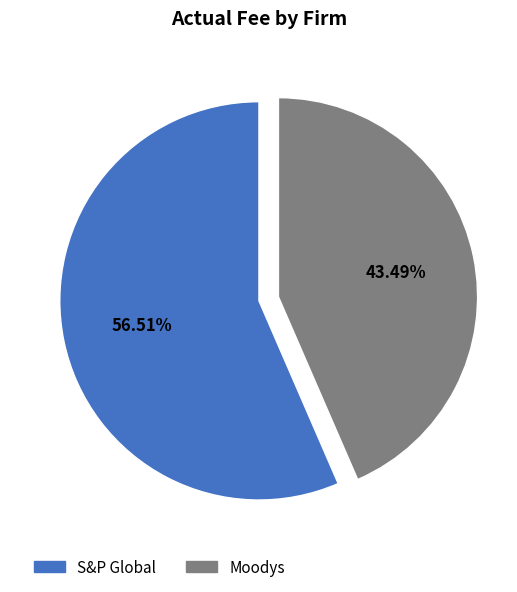

Rank the categories by value from highest to lowest.

S&P Global, Moodys